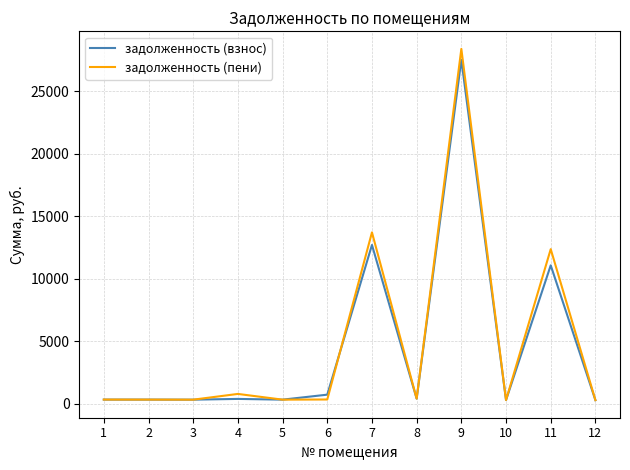

How many lines are shown in the chart?

2